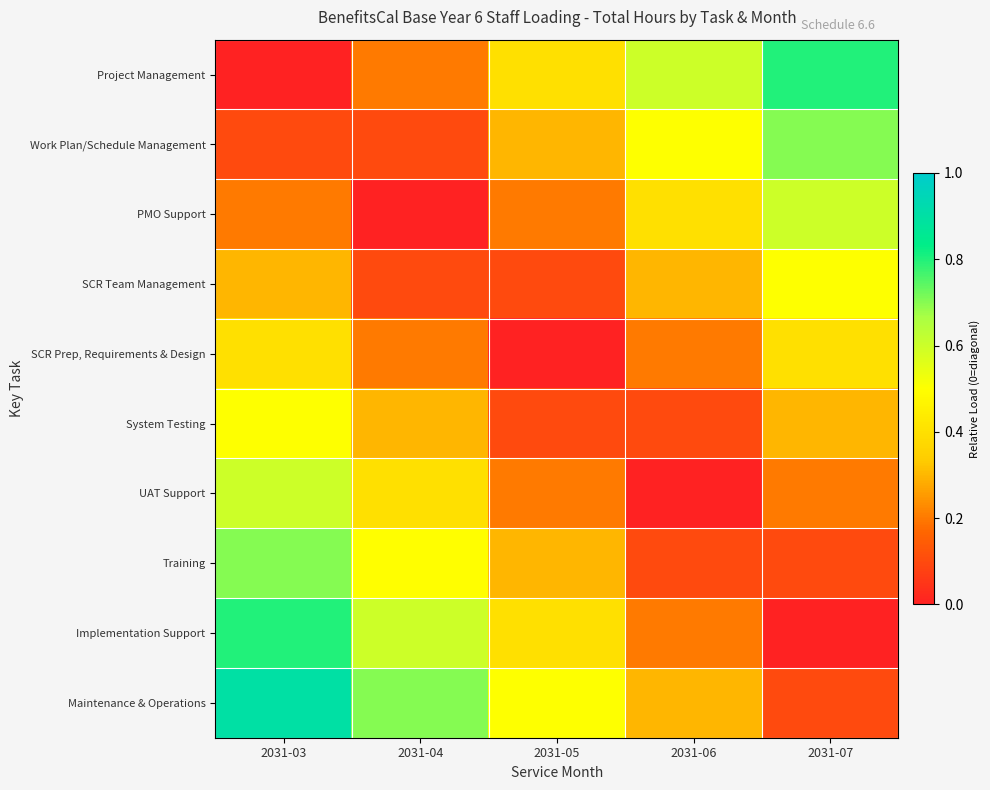

Reading right to left, what are all the values shown in this chart?

Project Management: 2031-07=0.8	2031-06=0.6	2031-05=0.4	2031-04=0.2	2031-03=0.0
Work Plan/Schedule Management: 2031-07=0.7	2031-06=0.5	2031-05=0.3	2031-04=0.1	2031-03=0.1
PMO Support: 2031-07=0.6	2031-06=0.4	2031-05=0.2	2031-04=0.0	2031-03=0.2
SCR Team Management: 2031-07=0.5	2031-06=0.3	2031-05=0.1	2031-04=0.1	2031-03=0.3
SCR Prep, Requirements & Design: 2031-07=0.4	2031-06=0.2	2031-05=0.0	2031-04=0.2	2031-03=0.4
System Testing: 2031-07=0.3	2031-06=0.1	2031-05=0.1	2031-04=0.3	2031-03=0.5
UAT Support: 2031-07=0.2	2031-06=0.0	2031-05=0.2	2031-04=0.4	2031-03=0.6
Training: 2031-07=0.1	2031-06=0.1	2031-05=0.3	2031-04=0.5	2031-03=0.7
Implementation Support: 2031-07=0.0	2031-06=0.2	2031-05=0.4	2031-04=0.6	2031-03=0.8
Maintenance & Operations: 2031-07=0.1	2031-06=0.3	2031-05=0.5	2031-04=0.7	2031-03=0.9